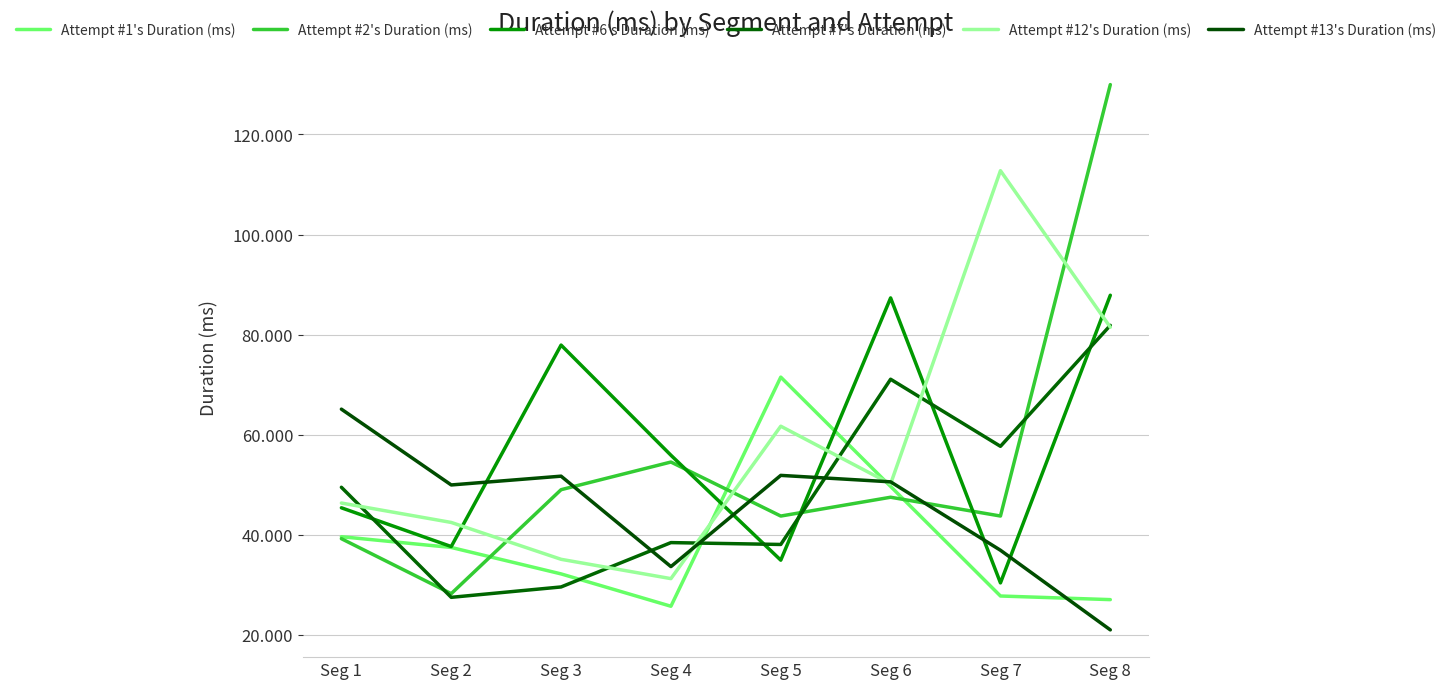

At which label does Attempt #13's Duration (ms) reach its minimum?

Seg 8